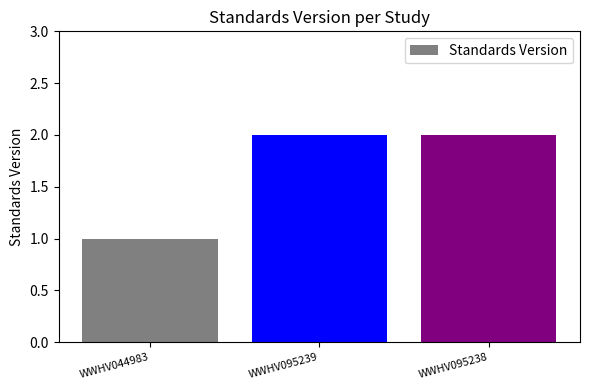

What is the value of the 1st bar from the left?

1